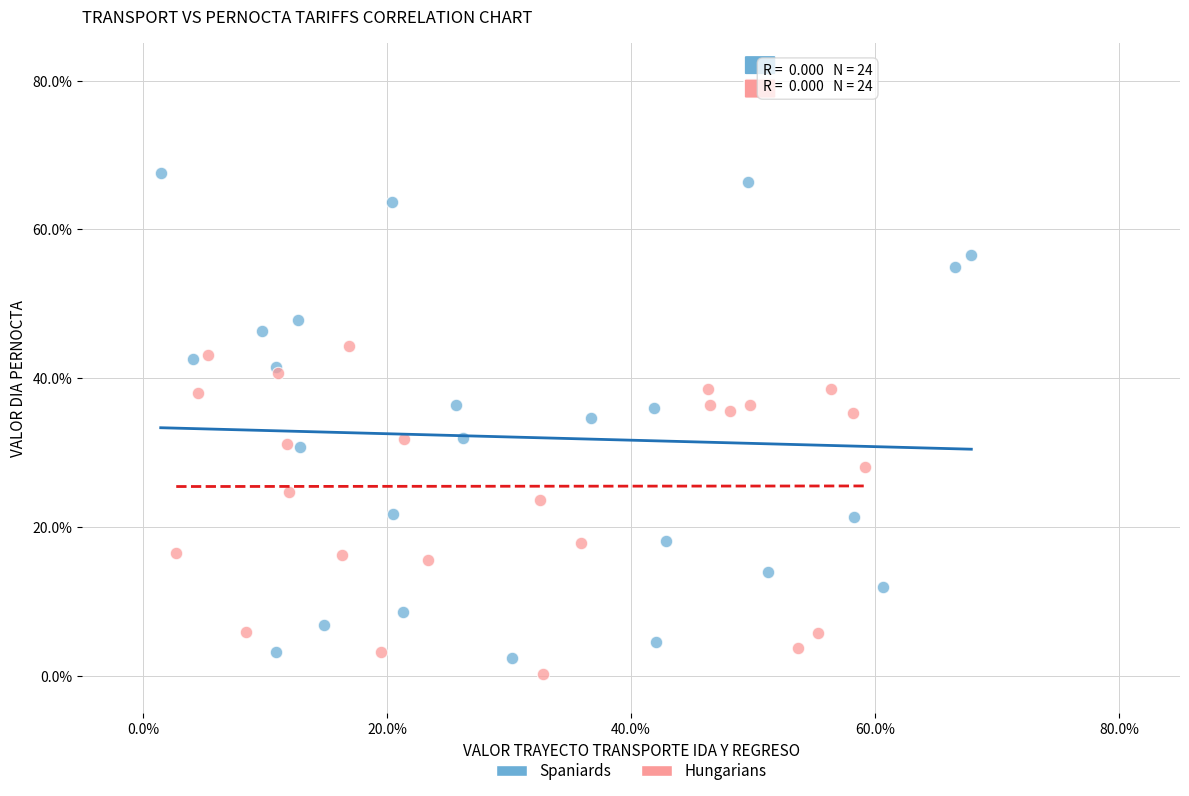

Which series has the widest spread of Y values?

Spaniards